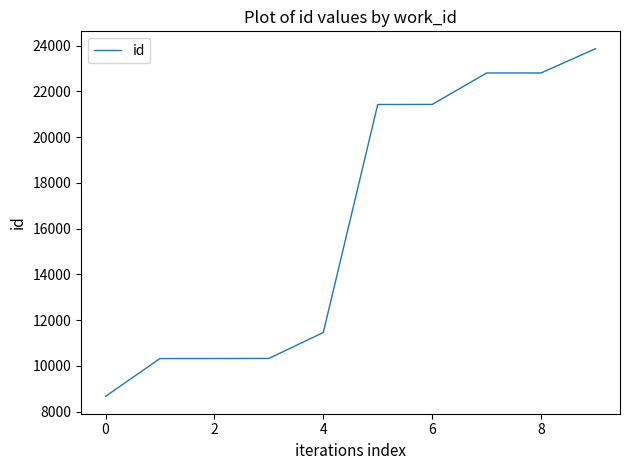

What is the average value?

16342